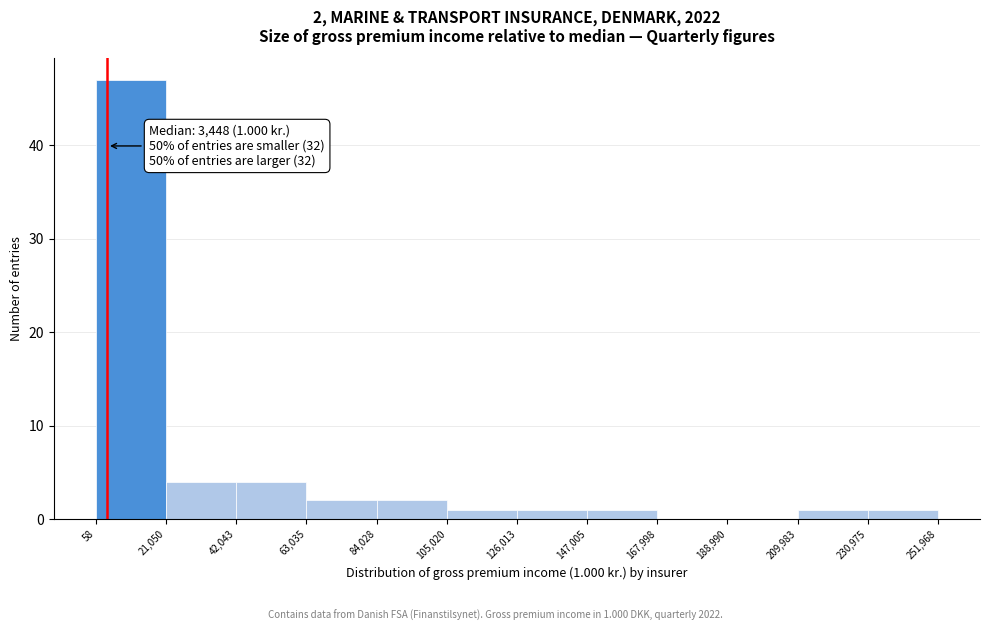

Over which range of the x-axis is the bar tallest?

58 to 21,050